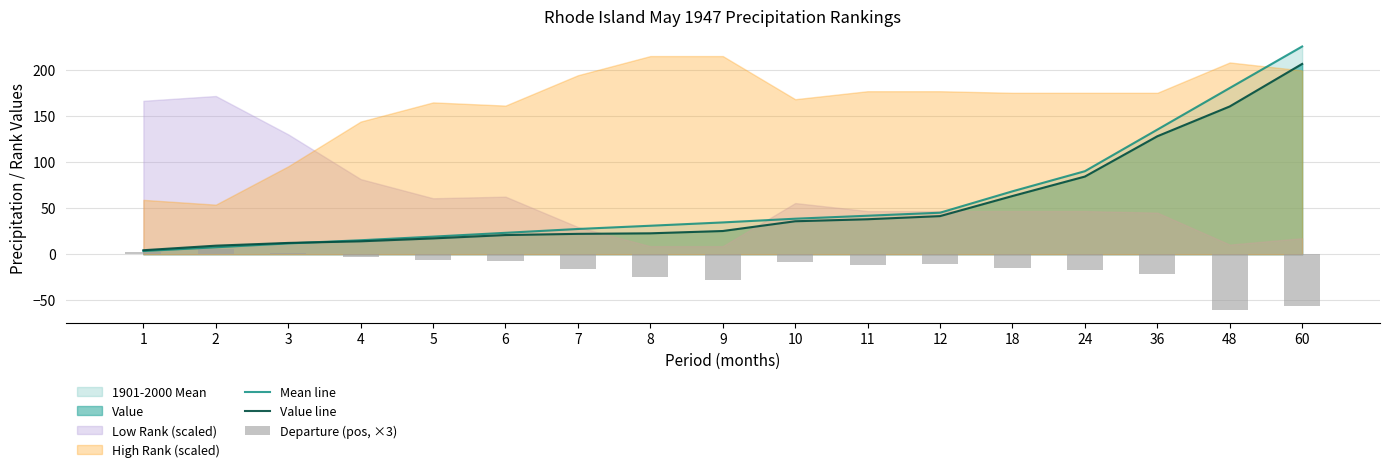

Is it true that Value line equals 38.0 at 11?

True